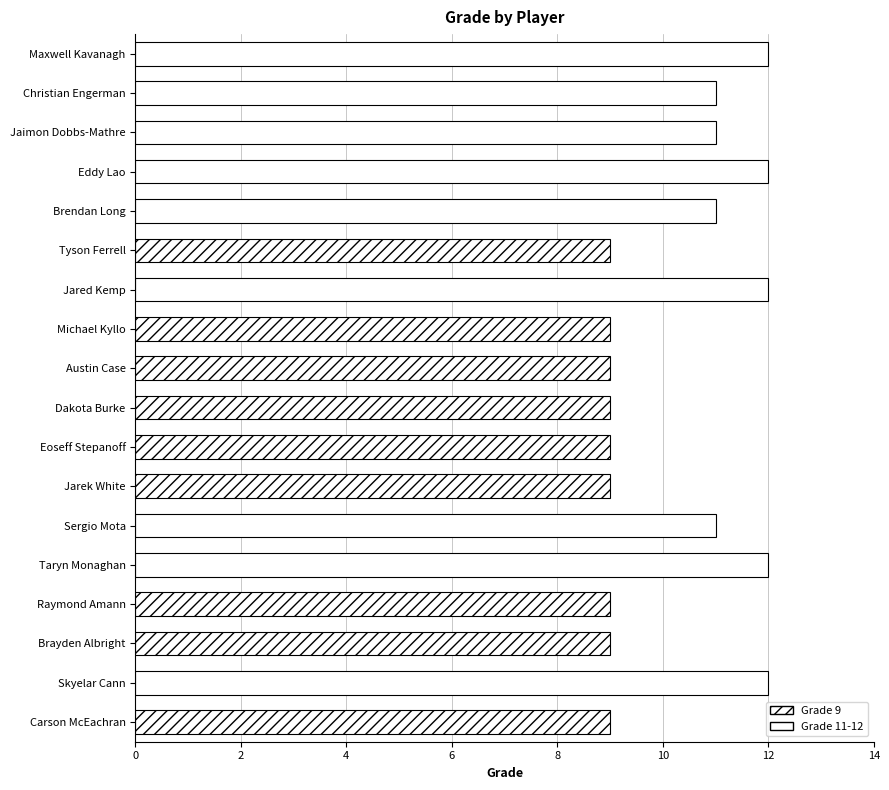

What is the difference between the maximum and minimum values?

3